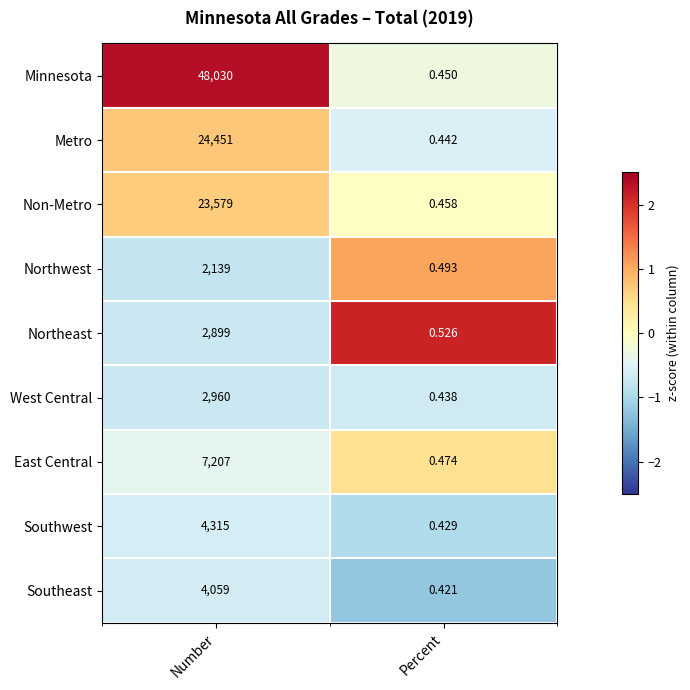

How many series are shown in this chart?

9